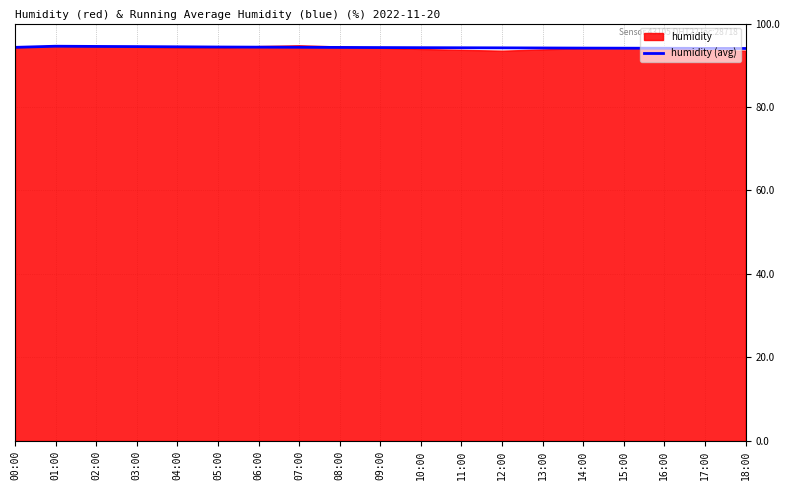

Is it true that the value at 10:00 is 94.2?

True